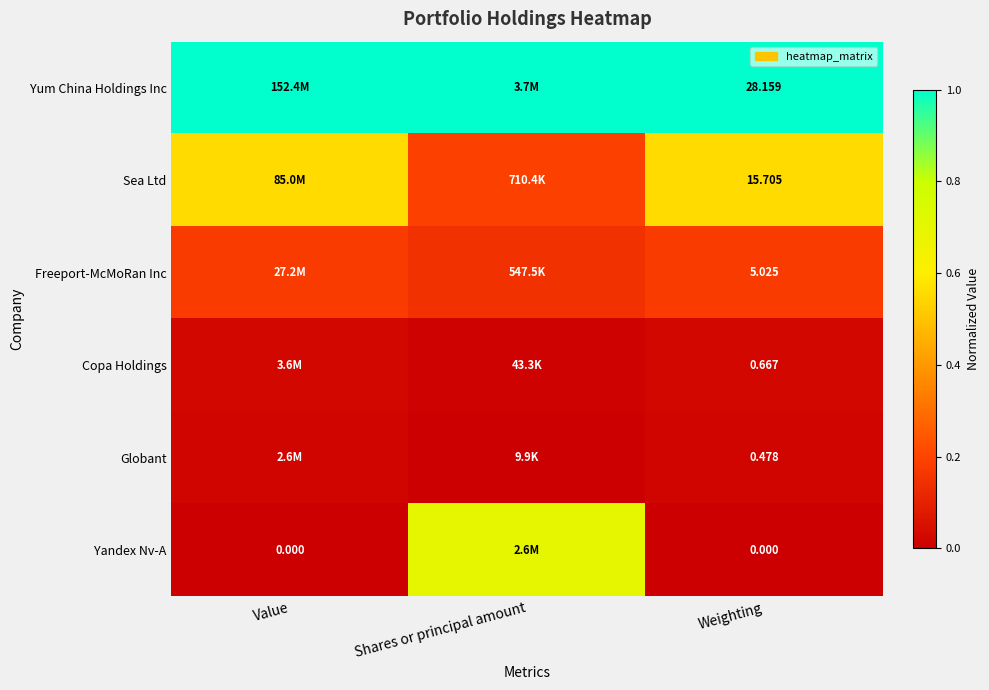

Rank the series at Weighting from highest to lowest value.

Yum China Holdings Inc, Sea Ltd, Freeport-McMoRan Inc, Copa Holdings, Globant, Yandex Nv-A